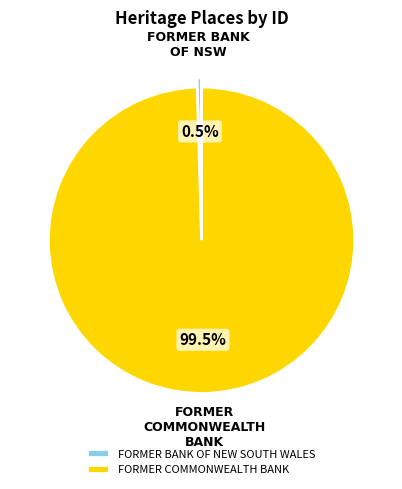

Combined, do FORMER BANK OF NEW SOUTH WALES and FORMER COMMONWEALTH BANK account for over 50%?

Yes